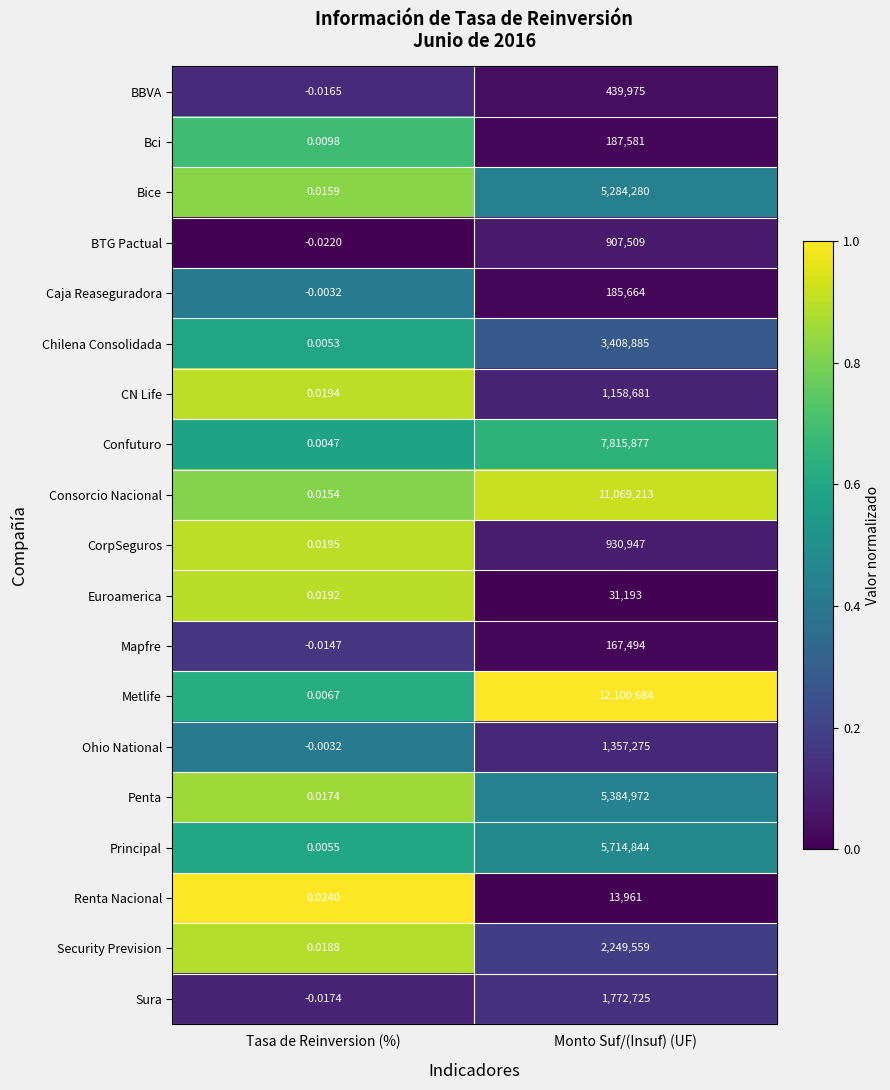

Between Tasa de Reinversion (%) and Monto Suf/(Insuf) (UF), which series saw the biggest shift?

Metlife